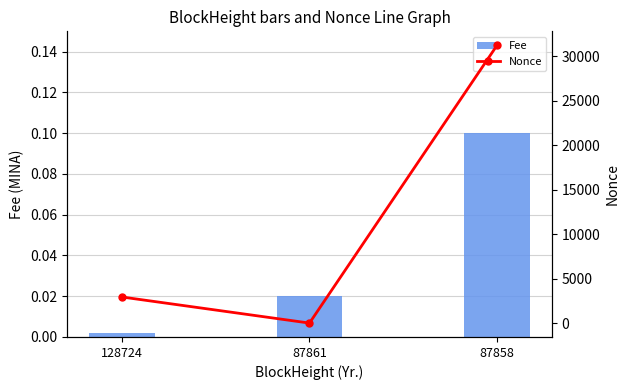

Which series has the widest spread of values?

Nonce